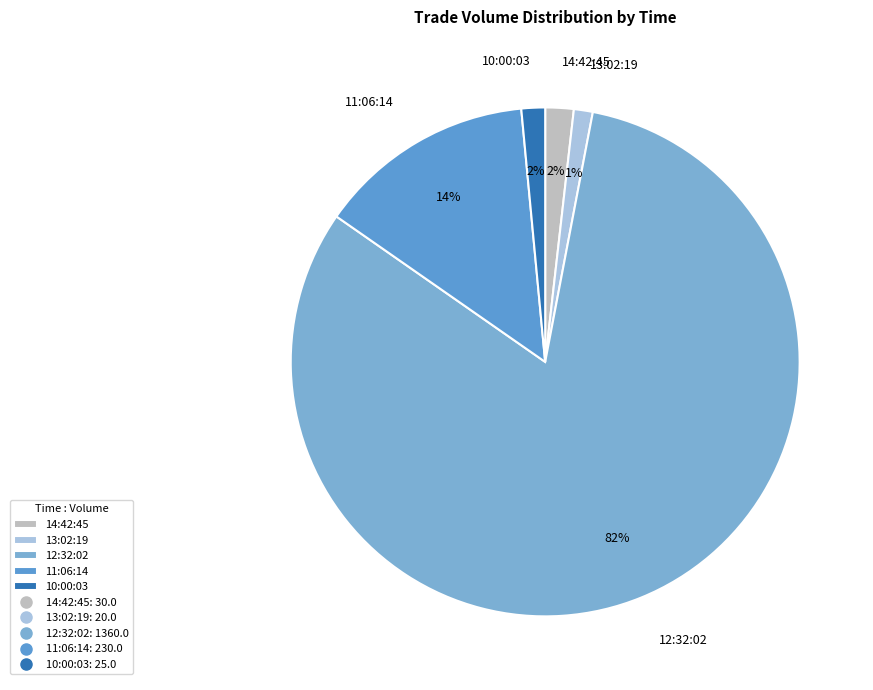

True or false: 11:06:14 accounts for 14% of the total.

True